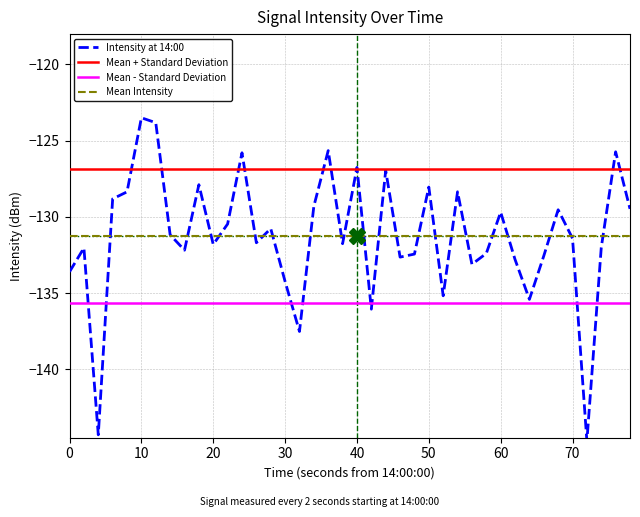

Which series has the largest total across all categories?

Mean + Standard Deviation